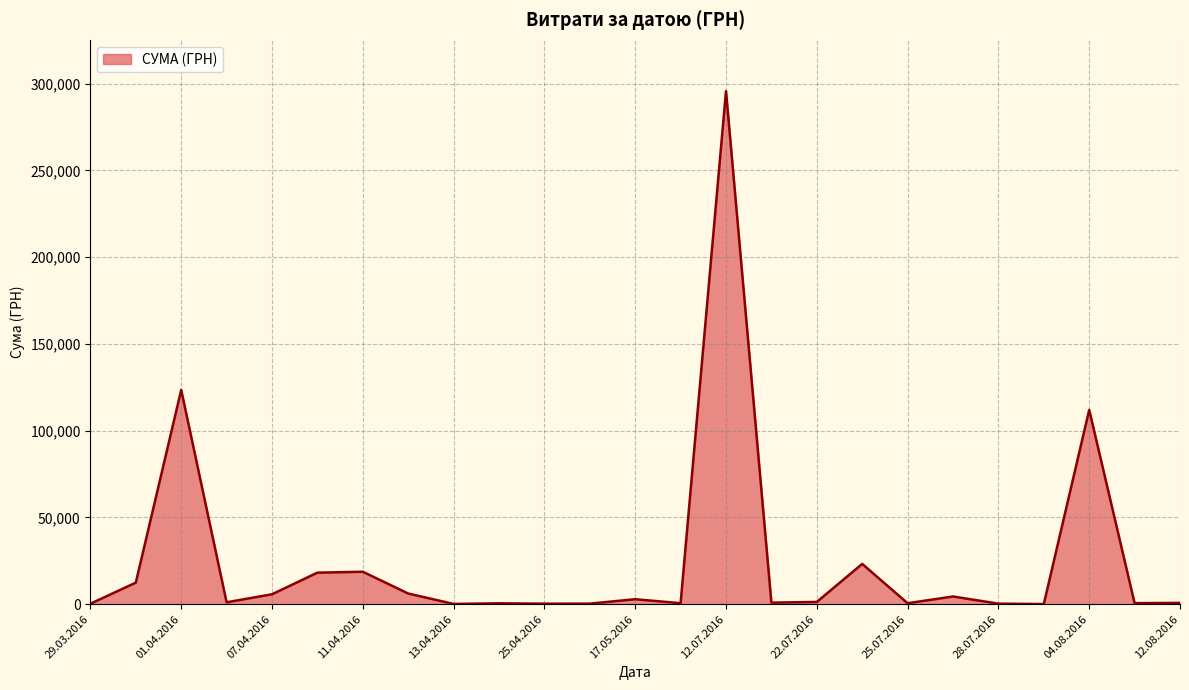

What is the difference between the maximum and minimum values?

295540.8